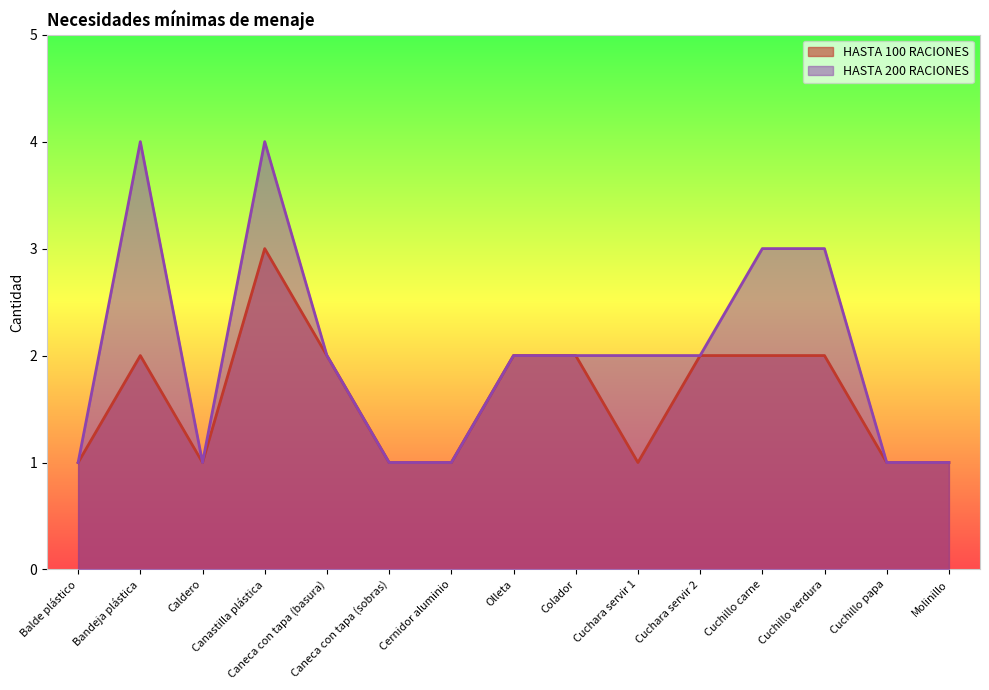

Rank the categories by HASTA 100 RACIONES value from lowest to highest.

Balde plástico, Caldero, Caneca con tapa (sobras), Cernidor aluminio, Cuchara servir 1, Cuchillo papa, Molinillo, Bandeja plástica, Caneca con tapa (basura), Olleta, Colador, Cuchara servir 2, Cuchillo carne, Cuchillo verdura, Canastilla plástica